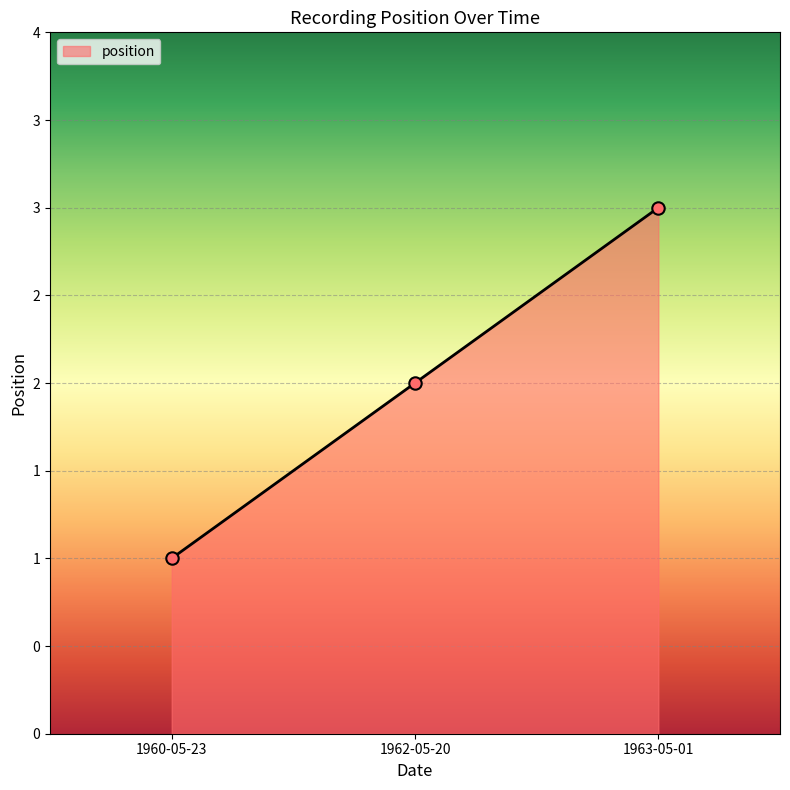

Which has a higher value, 1963-05-01 or 1962-05-20?

1963-05-01